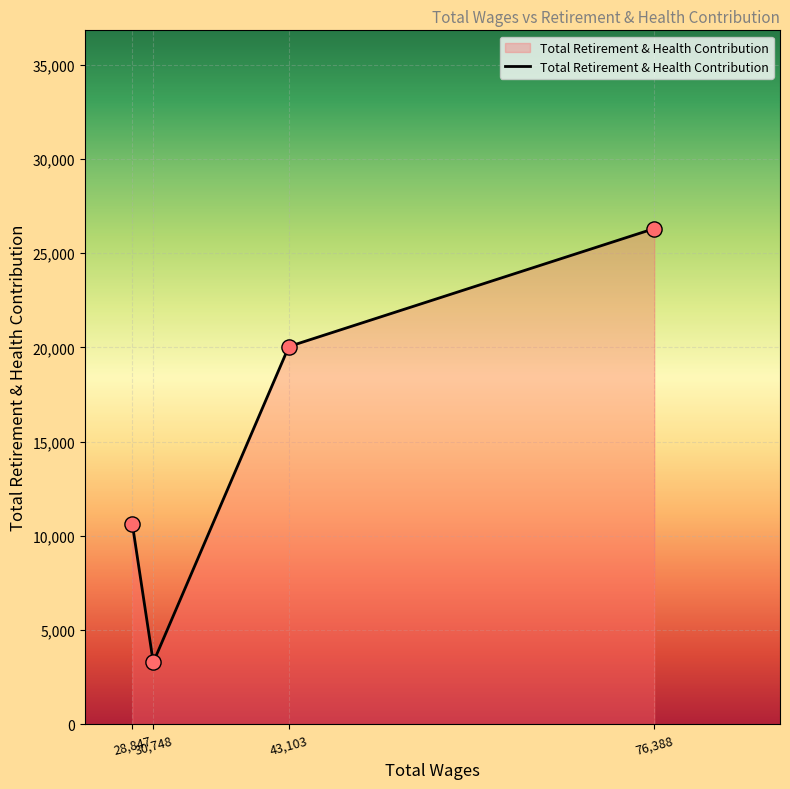

What is the change in value from 30,748 to 76,388?

+23033